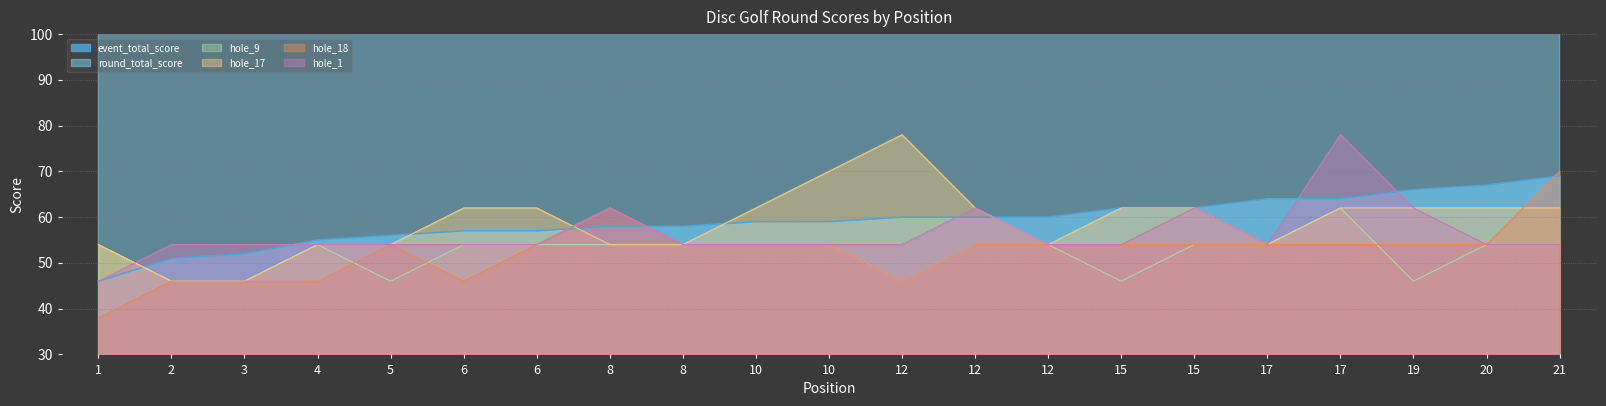

Rank the series by their maximum value, from lowest to highest.

hole_9, event_total_score, hole_18, hole_17, hole_1, round_total_score